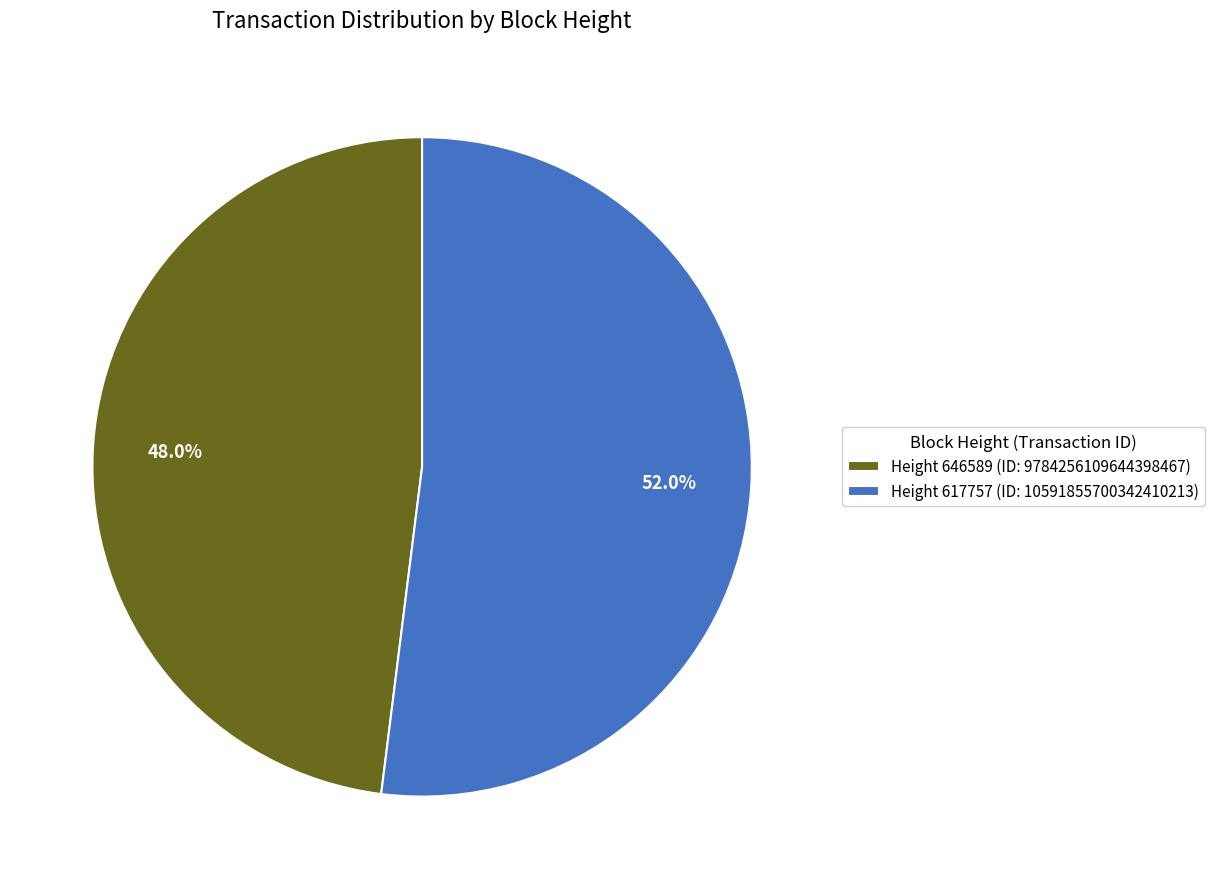

Combined, what portion of the pie is Height 617757 (ID: 10591855700342410213) and Height 646589 (ID: 9784256109644398467)?

100.0%